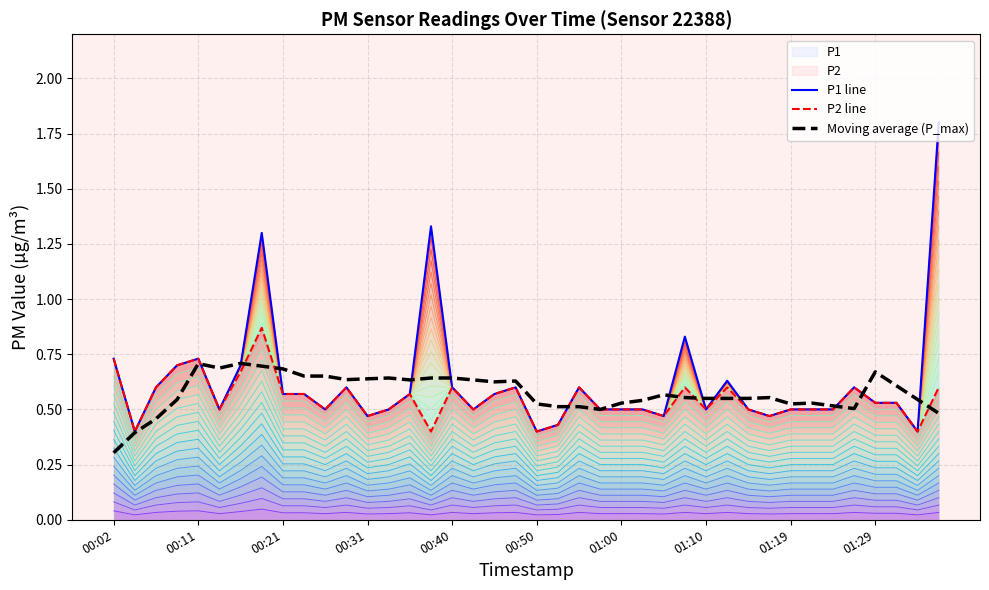

True or false: P1 line and P2 line intersect in this chart.

False